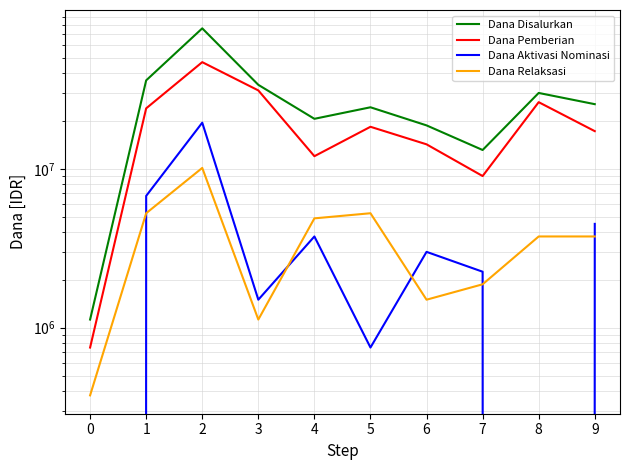

What is the maximum value for Dana Aktivasi Nominasi?

19500000